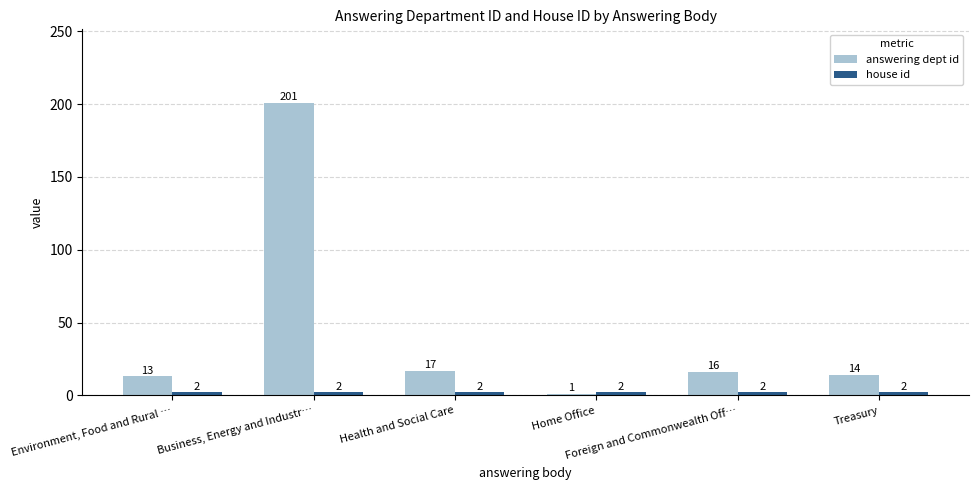

Rank the categories by answering dept id value from highest to lowest.

Business, Energy and Industr…, Health and Social Care, Foreign and Commonwealth Off…, Treasury, Environment, Food and Rural …, Home Office